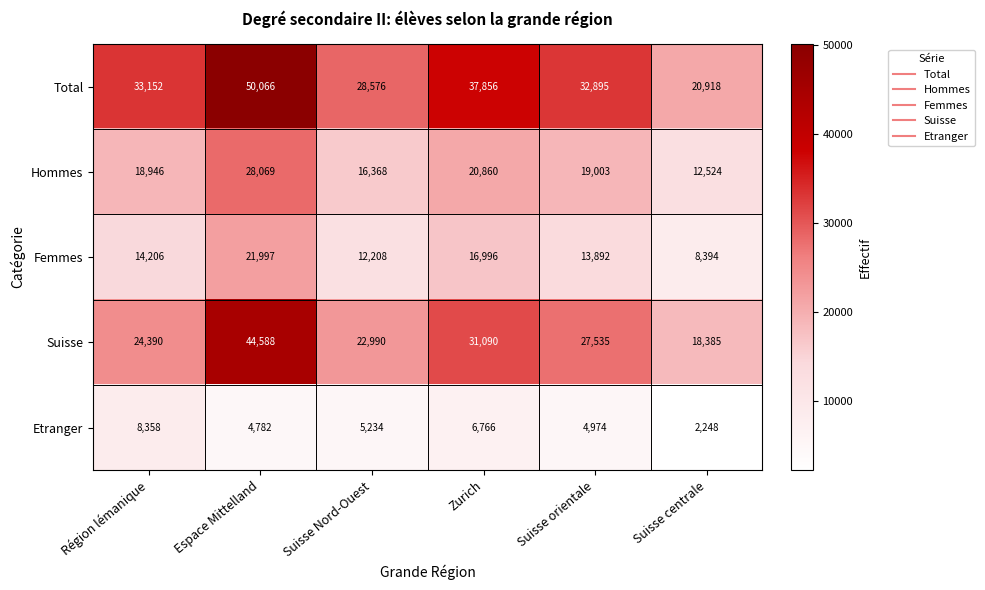

Reading left to right, what are all the values shown in this chart?

Total: 33152	50066	28576	37856	32895	20918
Hommes: 18946	28069	16368	20860	19003	12524
Femmes: 14206	21997	12208	16996	13892	8394
Suisse: 24390	44588	22990	31090	27535	18385
Etranger: 8358	4782	5234	6766	4974	2248